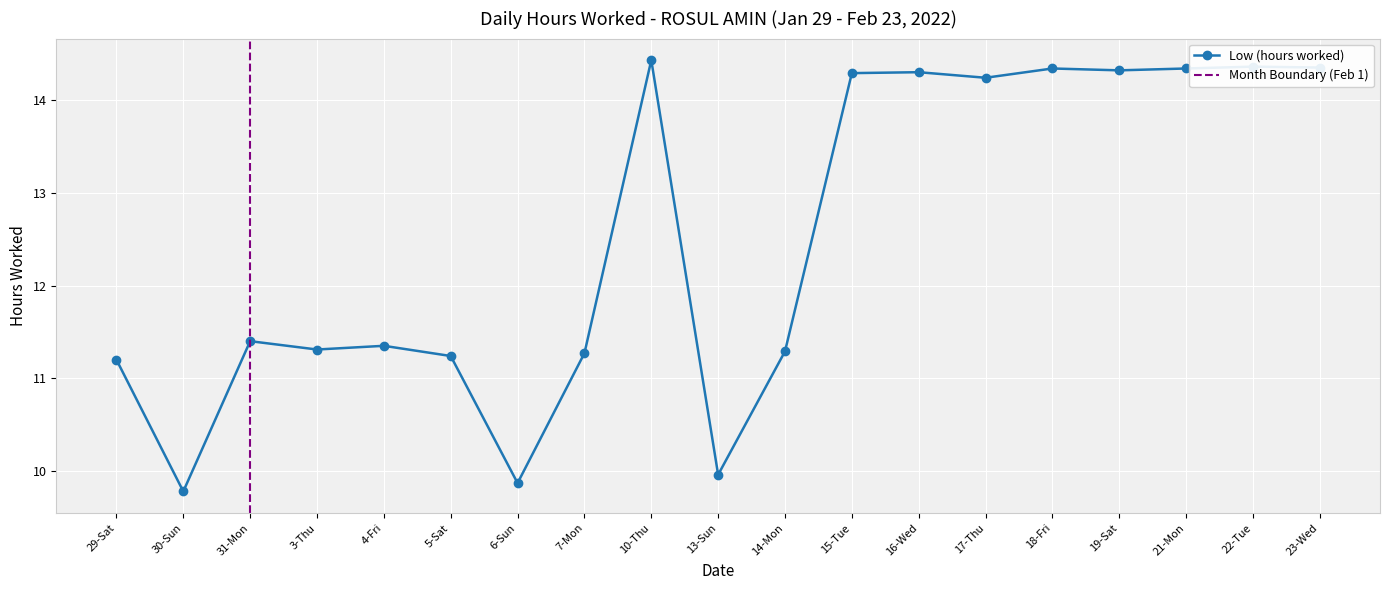

Which label corresponds to the smallest value in the chart?

30-Sun